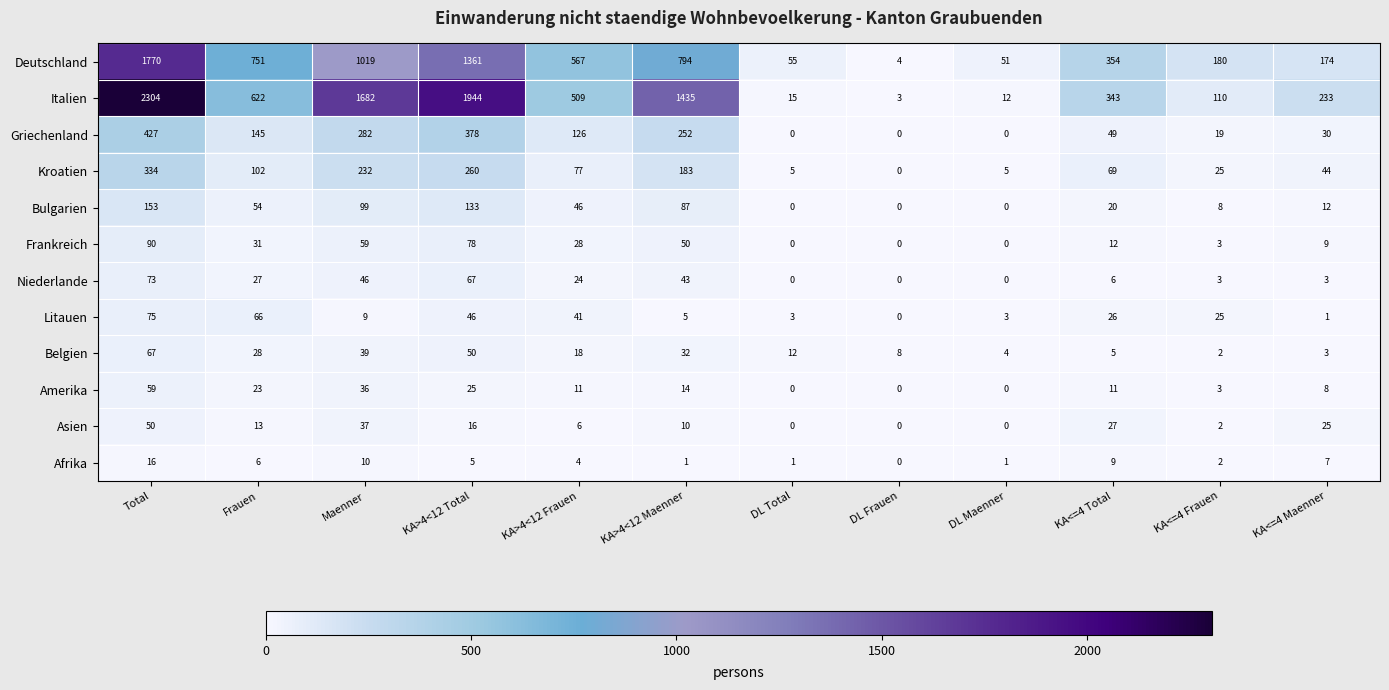

True or false: Frankreich has a value of 146 at Total.

False